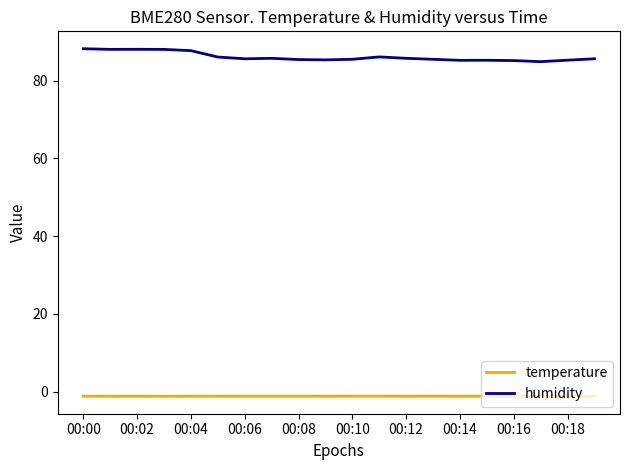

List the series in order of their overall mean, highest first.

humidity, temperature